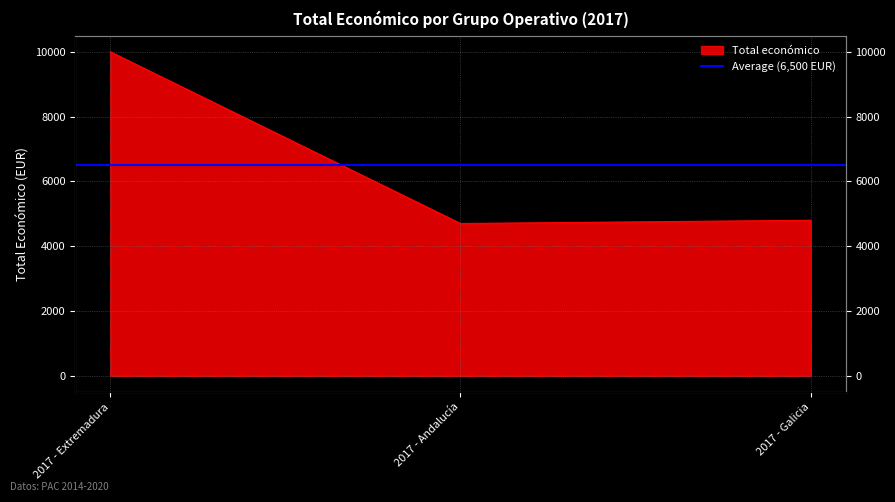

Reading right to left, transcribe all the data shown in this chart.

2017 - Galicia=4800	2017 - Andalucía=4700	2017 - Extremadura=10000